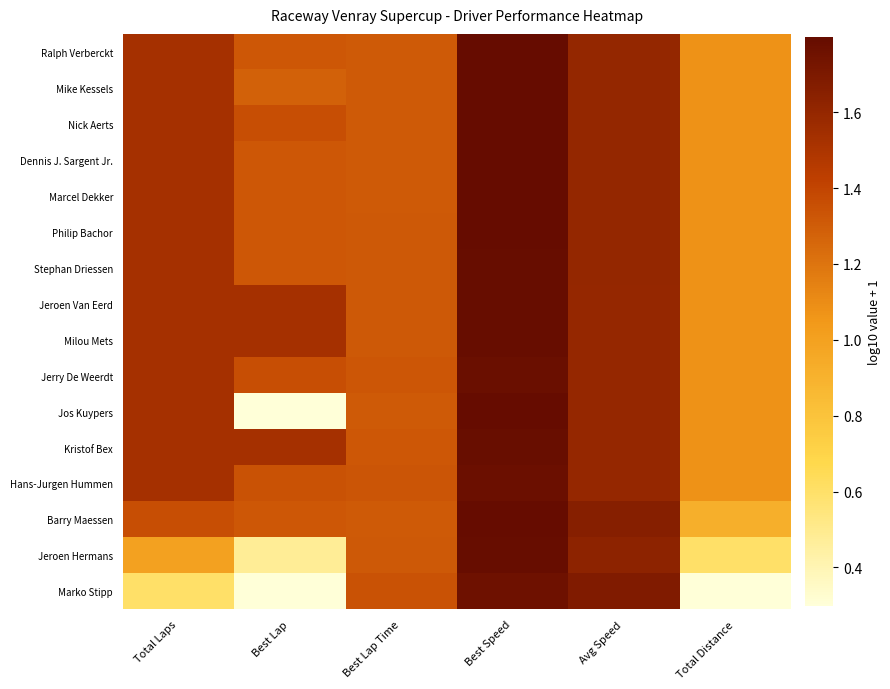

Reading left to right, transcribe all the data shown in this chart.

Ralph Verberckt: Total Laps=1.5	Best Lap=1.3	Best Lap Time=1.3	Best Speed=1.8	Avg Speed=1.6	Total Distance=1.1
Mike Kessels: Total Laps=1.5	Best Lap=1.3	Best Lap Time=1.3	Best Speed=1.8	Avg Speed=1.6	Total Distance=1.1
Nick Aerts: Total Laps=1.5	Best Lap=1.4	Best Lap Time=1.3	Best Speed=1.8	Avg Speed=1.6	Total Distance=1.1
Dennis J. Sargent Jr.: Total Laps=1.5	Best Lap=1.3	Best Lap Time=1.3	Best Speed=1.8	Avg Speed=1.6	Total Distance=1.1
Marcel Dekker: Total Laps=1.5	Best Lap=1.3	Best Lap Time=1.3	Best Speed=1.8	Avg Speed=1.6	Total Distance=1.1
Philip Bachor: Total Laps=1.5	Best Lap=1.3	Best Lap Time=1.3	Best Speed=1.8	Avg Speed=1.6	Total Distance=1.1
Stephan Driessen: Total Laps=1.5	Best Lap=1.3	Best Lap Time=1.3	Best Speed=1.8	Avg Speed=1.6	Total Distance=1.1
Jeroen Van Eerd: Total Laps=1.5	Best Lap=1.5	Best Lap Time=1.3	Best Speed=1.8	Avg Speed=1.6	Total Distance=1.1
Milou Mets: Total Laps=1.5	Best Lap=1.5	Best Lap Time=1.3	Best Speed=1.8	Avg Speed=1.6	Total Distance=1.1
Jerry De Weerdt: Total Laps=1.5	Best Lap=1.4	Best Lap Time=1.3	Best Speed=1.8	Avg Speed=1.6	Total Distance=1.1
Jos Kuypers: Total Laps=1.5	Best Lap=0.3	Best Lap Time=1.3	Best Speed=1.8	Avg Speed=1.6	Total Distance=1.1
Kristof Bex: Total Laps=1.5	Best Lap=1.5	Best Lap Time=1.3	Best Speed=1.8	Avg Speed=1.6	Total Distance=1.1
Hans-Jurgen Hummen: Total Laps=1.5	Best Lap=1.3	Best Lap Time=1.3	Best Speed=1.8	Avg Speed=1.6	Total Distance=1.1
Barry Maessen: Total Laps=1.4	Best Lap=1.3	Best Lap Time=1.3	Best Speed=1.8	Avg Speed=1.7	Total Distance=0.9
Jeroen Hermans: Total Laps=1.0	Best Lap=0.5	Best Lap Time=1.3	Best Speed=1.8	Avg Speed=1.6	Total Distance=0.6
Marko Stipp: Total Laps=0.6	Best Lap=0.3	Best Lap Time=1.3	Best Speed=1.8	Avg Speed=1.7	Total Distance=0.3